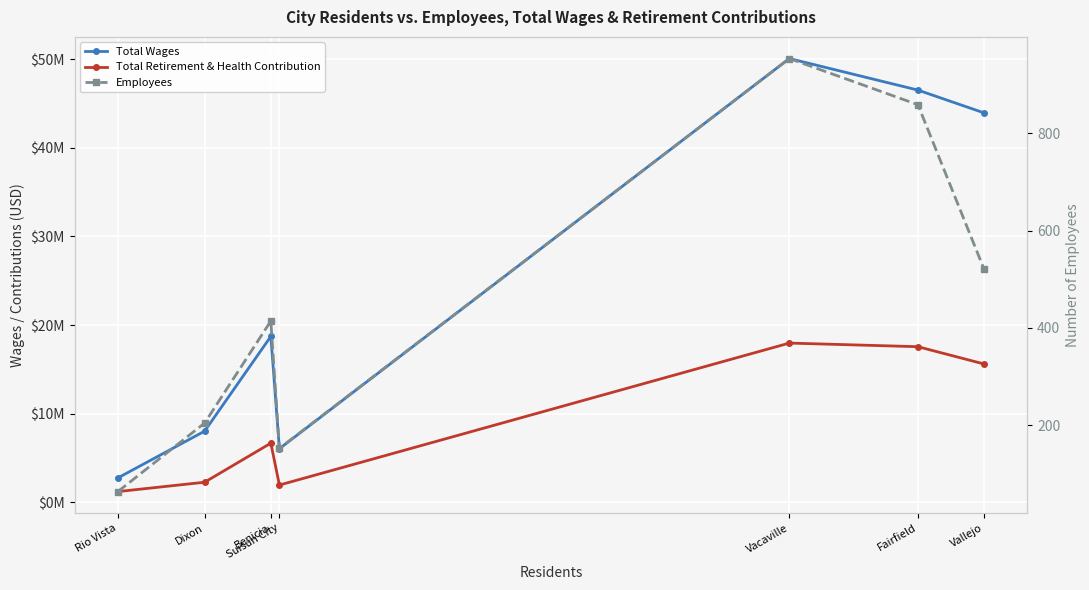

What is the sum of all Total Wages values?

176105856